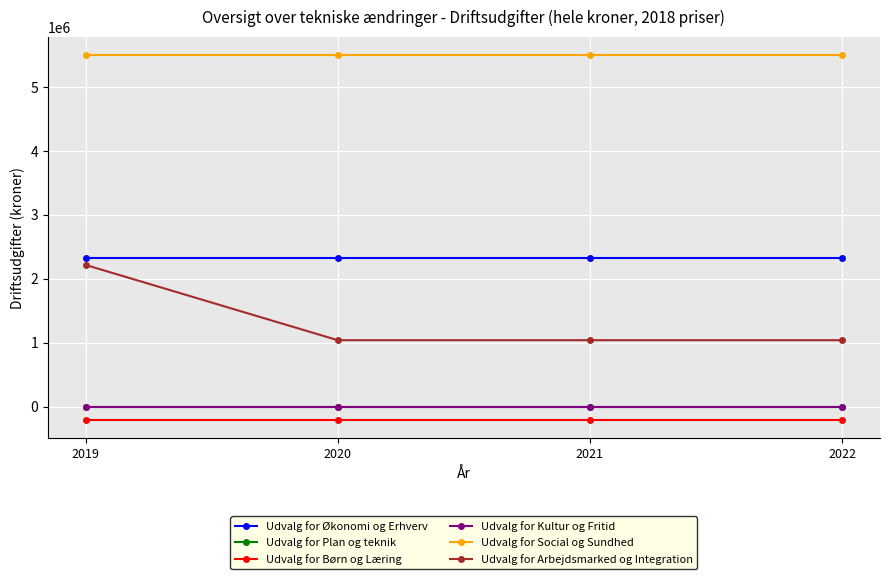

Which series changed the most between 2019 and 2020?

Udvalg for Arbejdsmarked og Integration